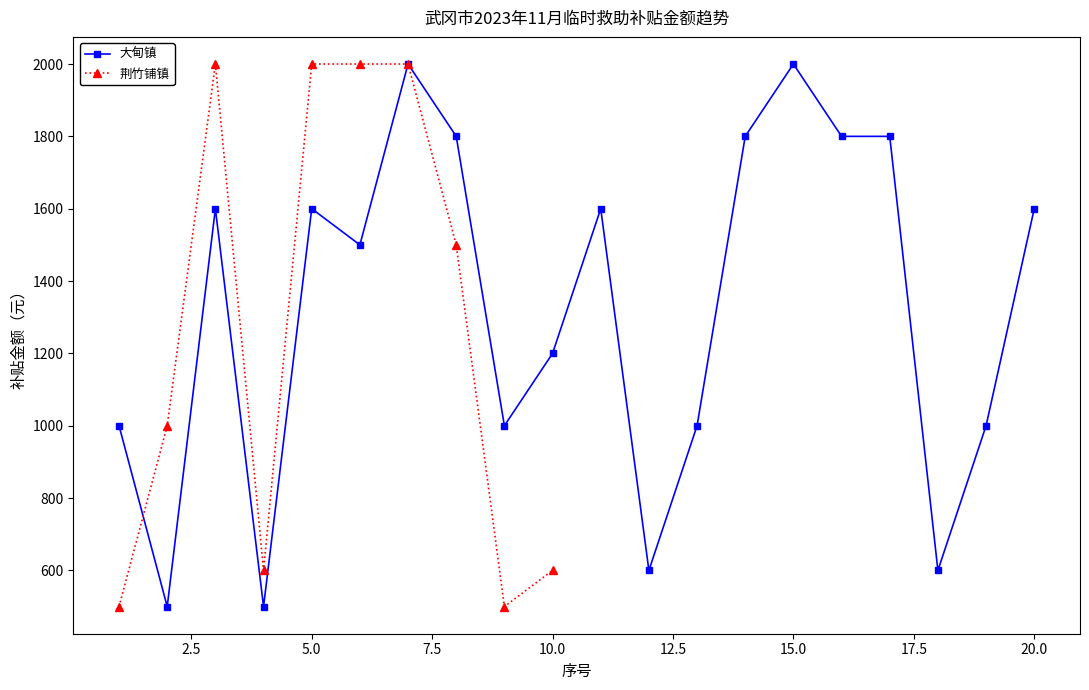

Is it true that the value at 17 is 1800?

True